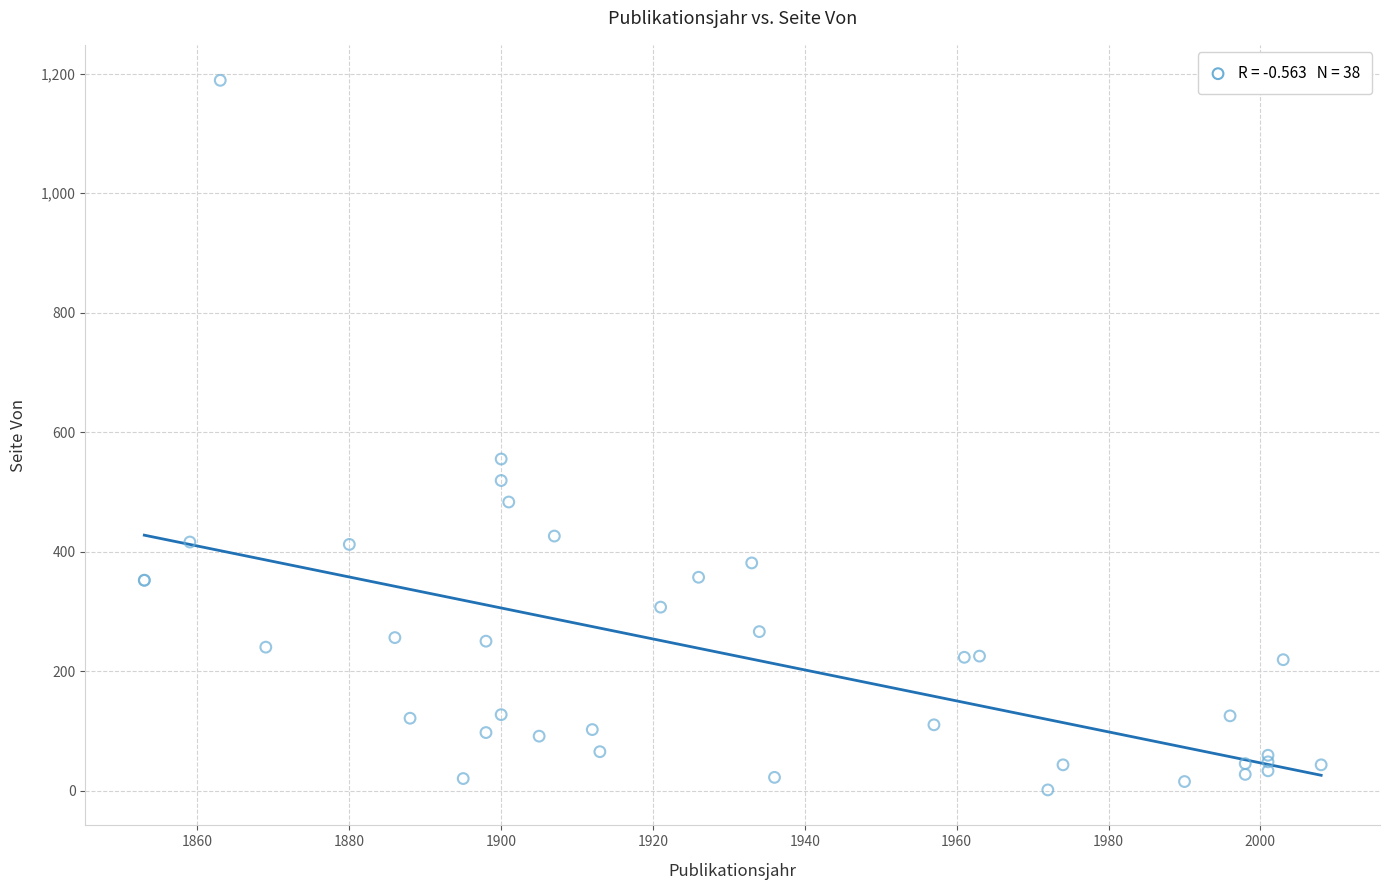

What Y value in the scatter plot is closest to 595?

555